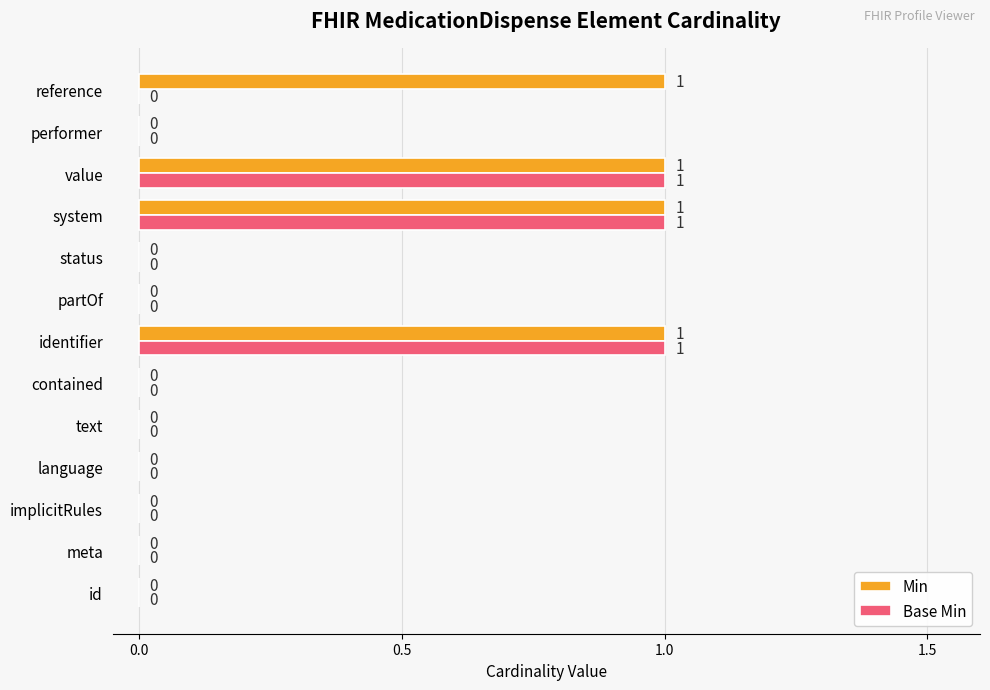

The value of Base Min at reference is -1. True or false?

False